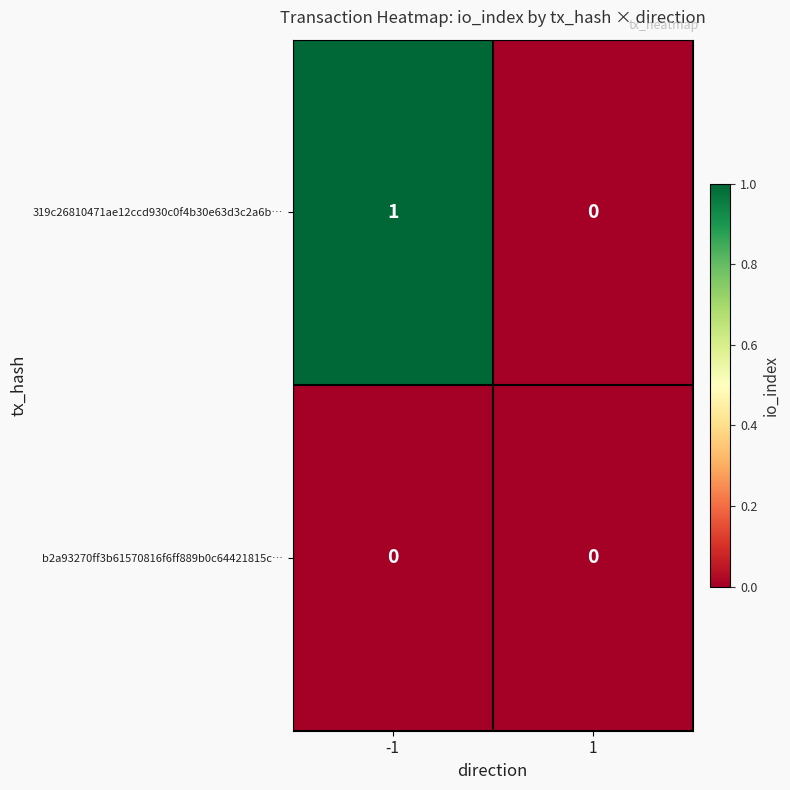

True or false: 319c26810471ae12ccd930c0f4b30e63d3c2a6b… has a value of 1 at 1.

False